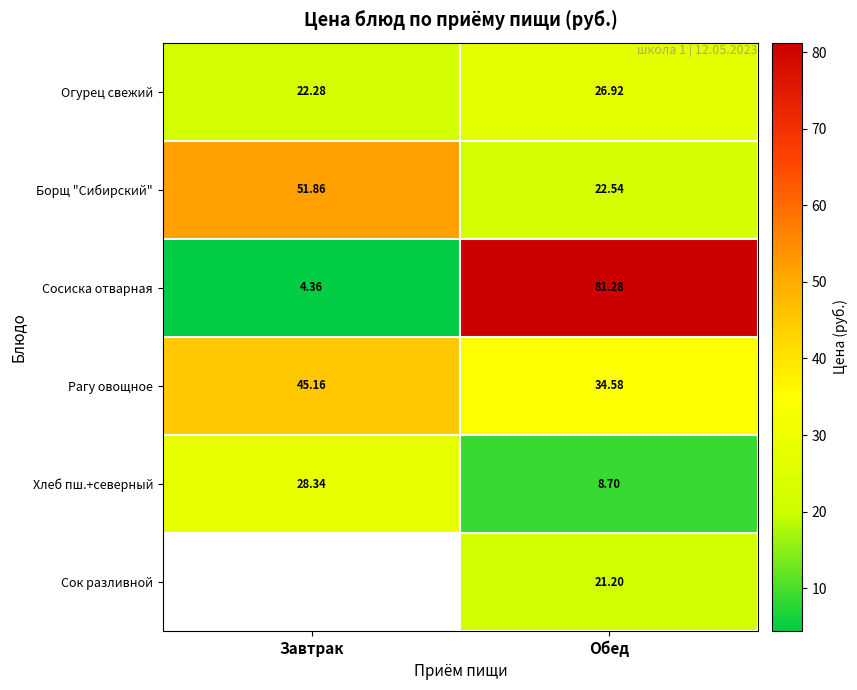

What is the average value of the Борщ "Сибирский" series?

37.2